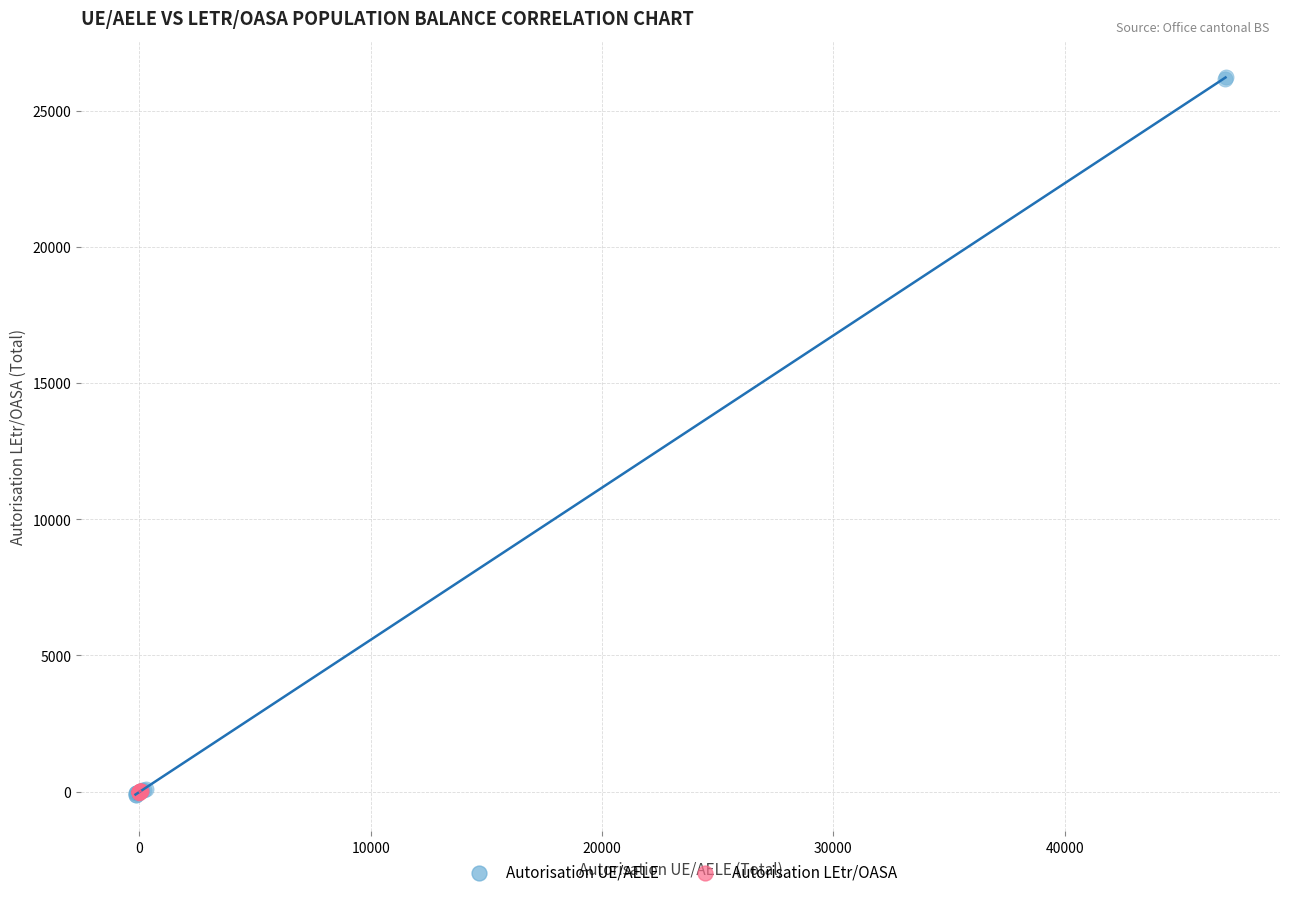

Which series reaches the maximum Y coordinate?

Autorisation UE/AELE